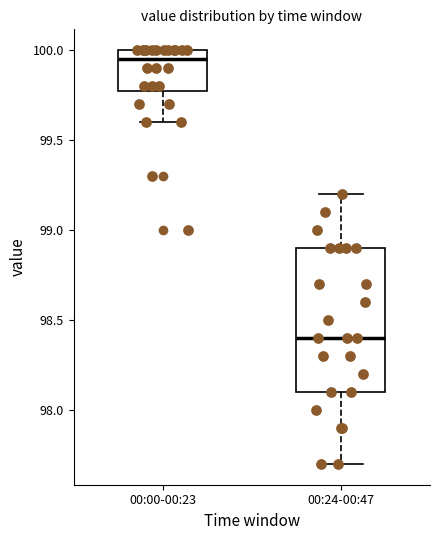

Reading left to right, transcribe this box plot: for each box, give where its median line is, the range the box spans, and where its two whiskers end, as read against the y-axis. The values are not printed on the chart, so give them approximately, as read against the axis.

00:00-00:23: median 99.95, box 99.80 to 100.00, whiskers 99.60 to 100.00
00:24-00:47: median 98.40, box 98.10 to 98.90, whiskers 97.70 to 99.20